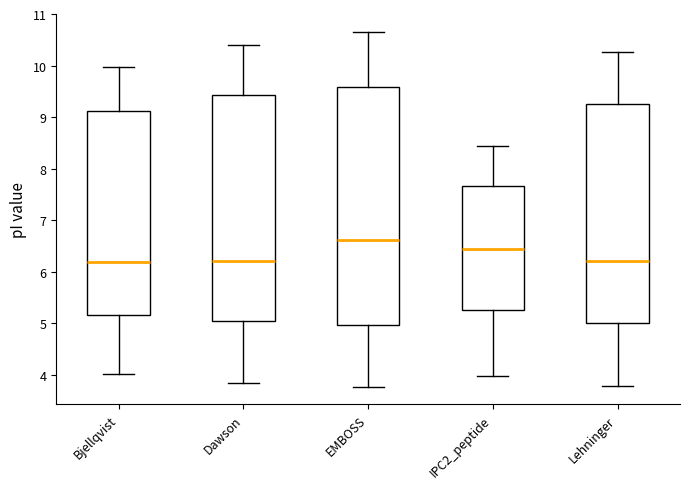

Which box is the tallest, from its lower edge to its upper edge?

EMBOSS